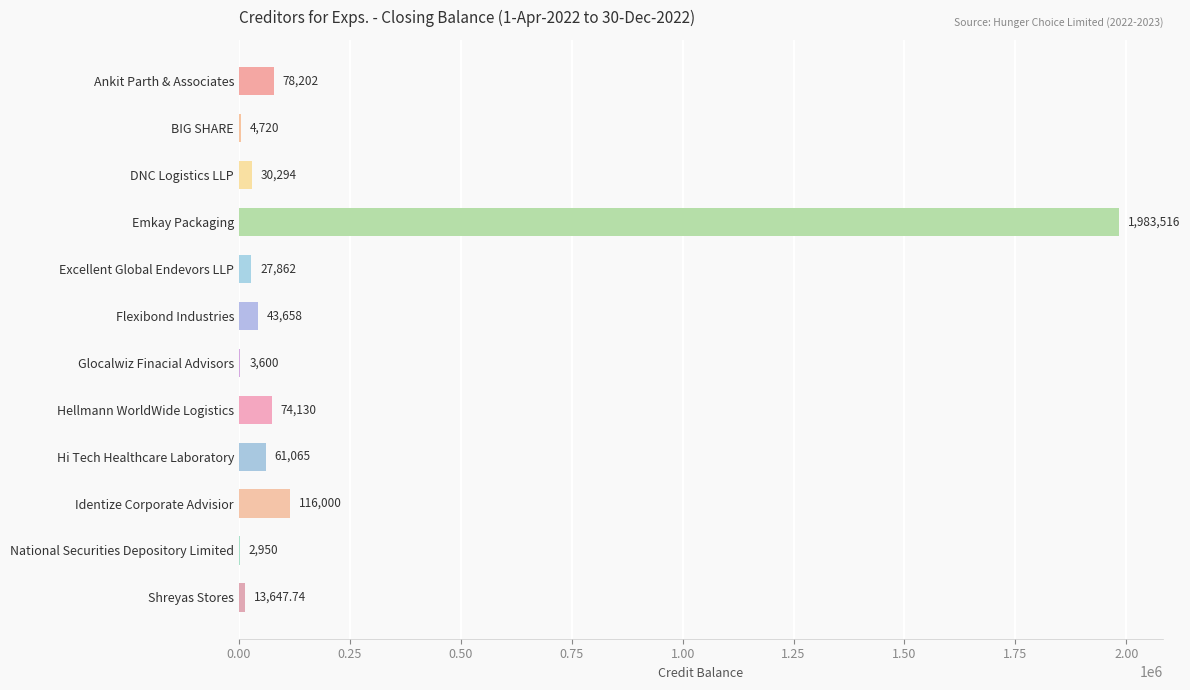

At which label is the value closest to 993233?

Identize Corporate Advisior